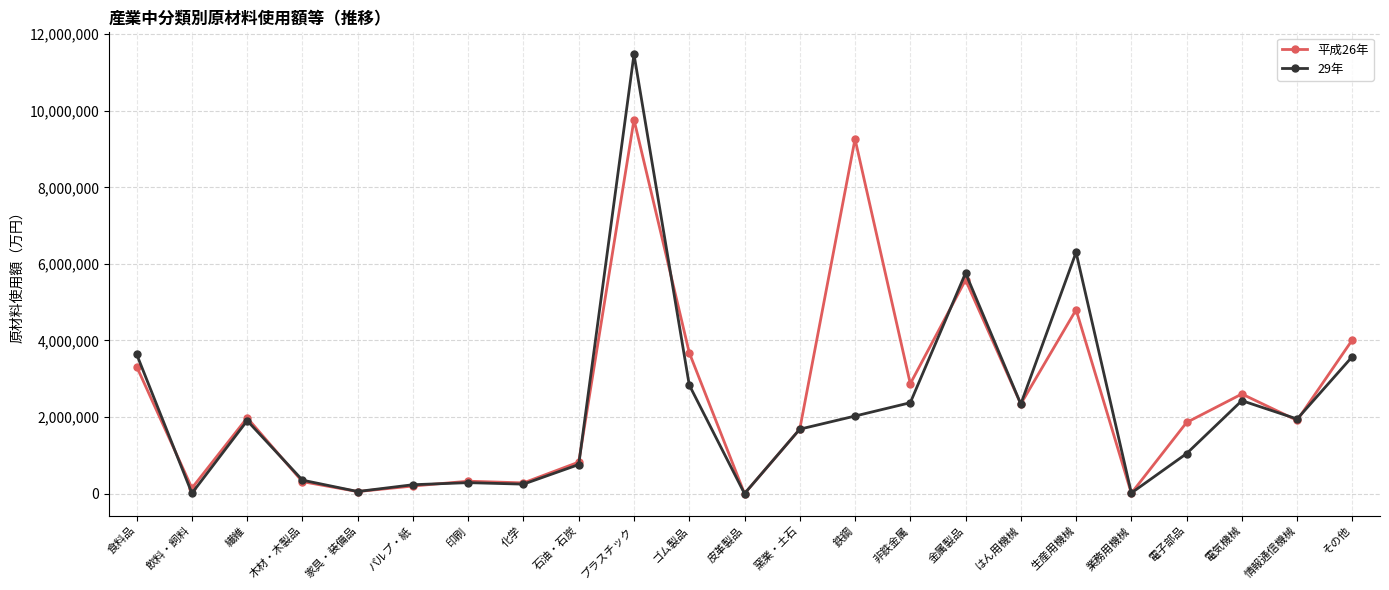

True or false: 平成26年 and 29年 cross at least once.

True